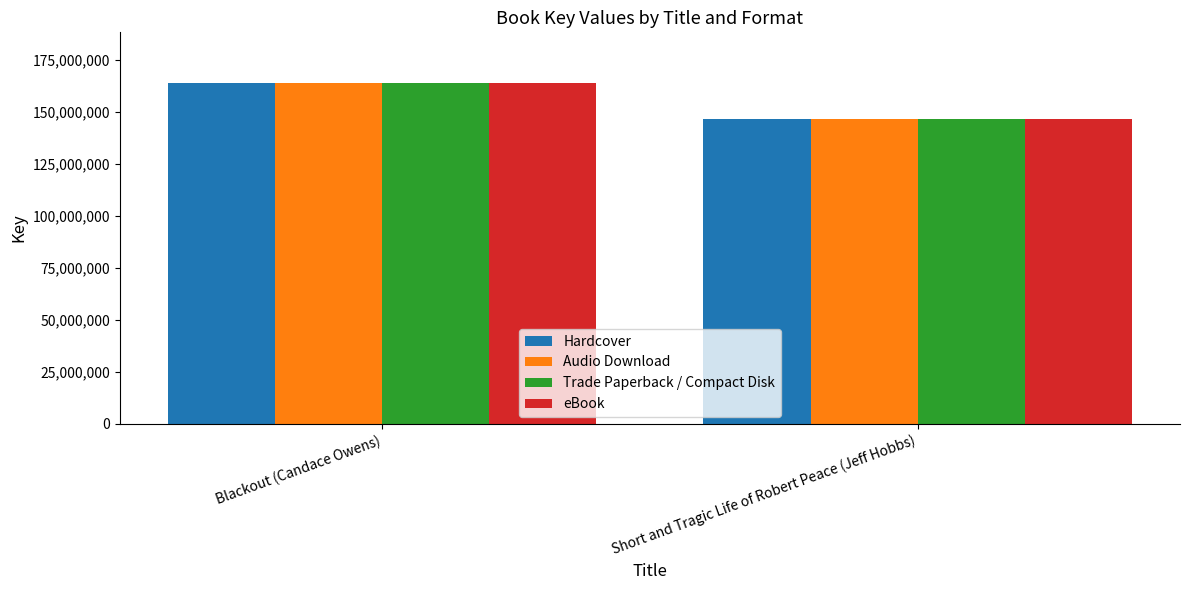

Reading left to right, transcribe all the data shown in this chart.

Hardcover: Blackout (Candace Owens)=163685368	Short and Tragic Life of Robert Peace (Jeff Hobbs)=146700689
Audio Download: Blackout (Candace Owens)=163685368	Short and Tragic Life of Robert Peace (Jeff Hobbs)=146700689
Trade Paperback / Compact Disk: Blackout (Candace Owens)=163685368	Short and Tragic Life of Robert Peace (Jeff Hobbs)=146700689
eBook: Blackout (Candace Owens)=163685368	Short and Tragic Life of Robert Peace (Jeff Hobbs)=146700689